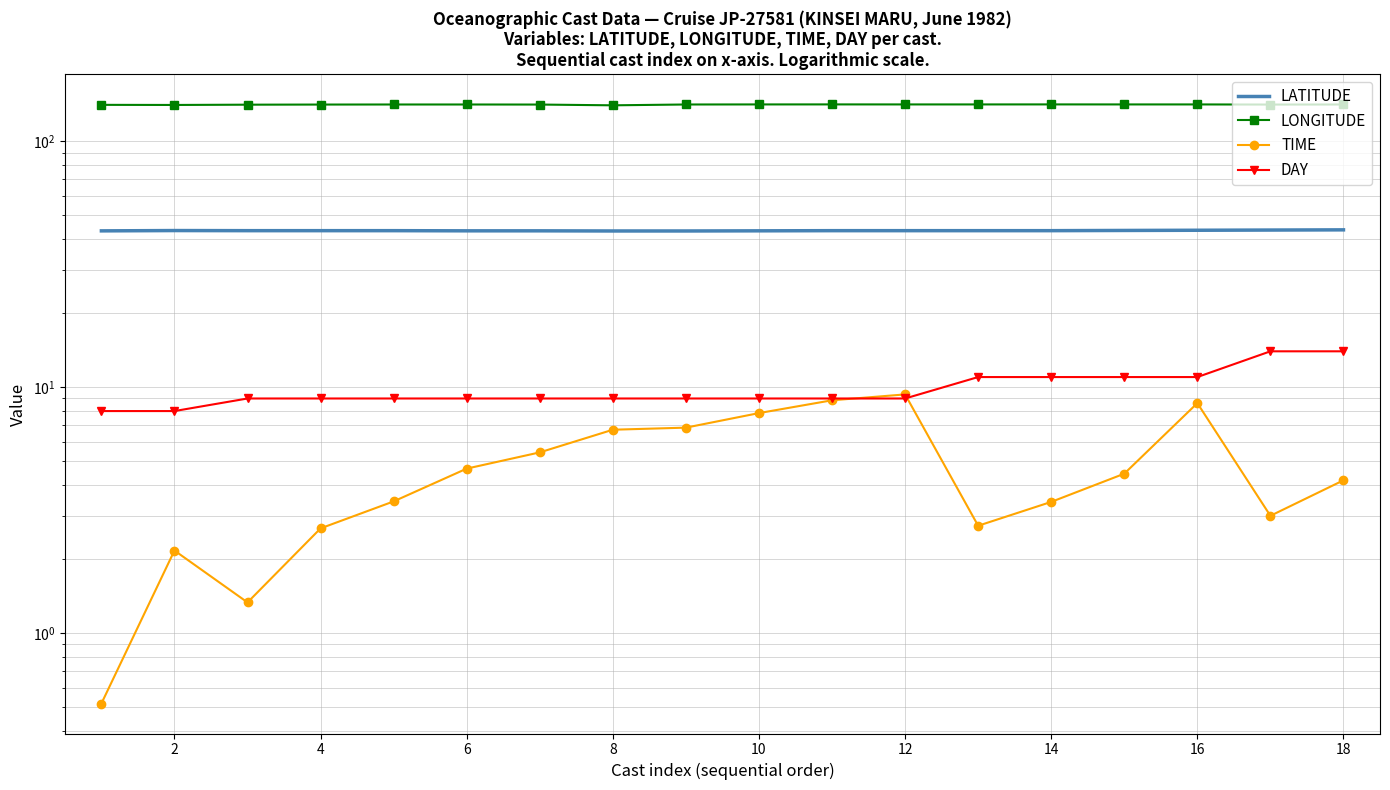

Reading left to right, extract all data points from this chart.

LATITUDE: 43.2	43.4	43.3	43.3	43.3	43.3	43.3	43.2	43.2	43.3	43.3	43.3	43.3	43.3	43.4	43.5	43.6	43.7
LONGITUDE: 140.8	140.6	141.0	141.2	141.2	141.2	141.2	140.2	141.2	141.3	141.4	141.3	141.3	141.4	141.3	141.3	141.2	141.2
TIME: 0.5	2.2	1.3	2.7	3.4	4.7	5.4	6.7	6.8	7.8	8.8	9.3	2.7	3.4	4.5	8.6	3.0	4.2
DAY: 8.0	8.0	9.0	9.0	9.0	9.0	9.0	9.0	9.0	9.0	9.0	9.0	11.0	11.0	11.0	11.0	14.0	14.0